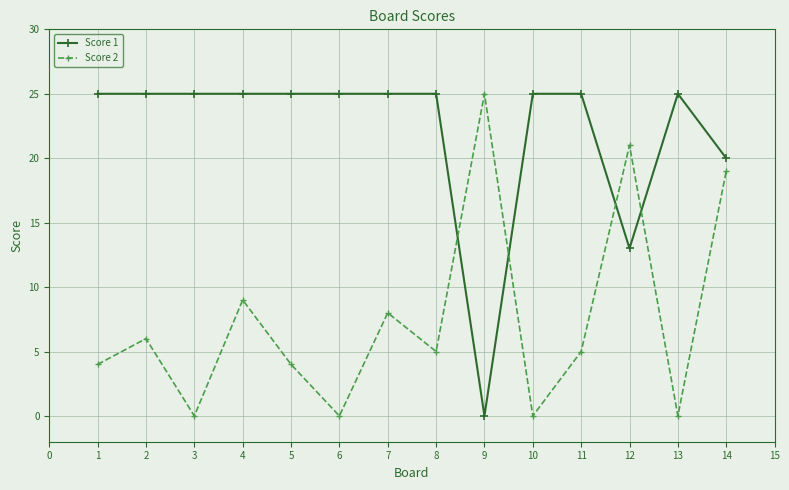

Which category has the lowest value in the Score 1 series?

9